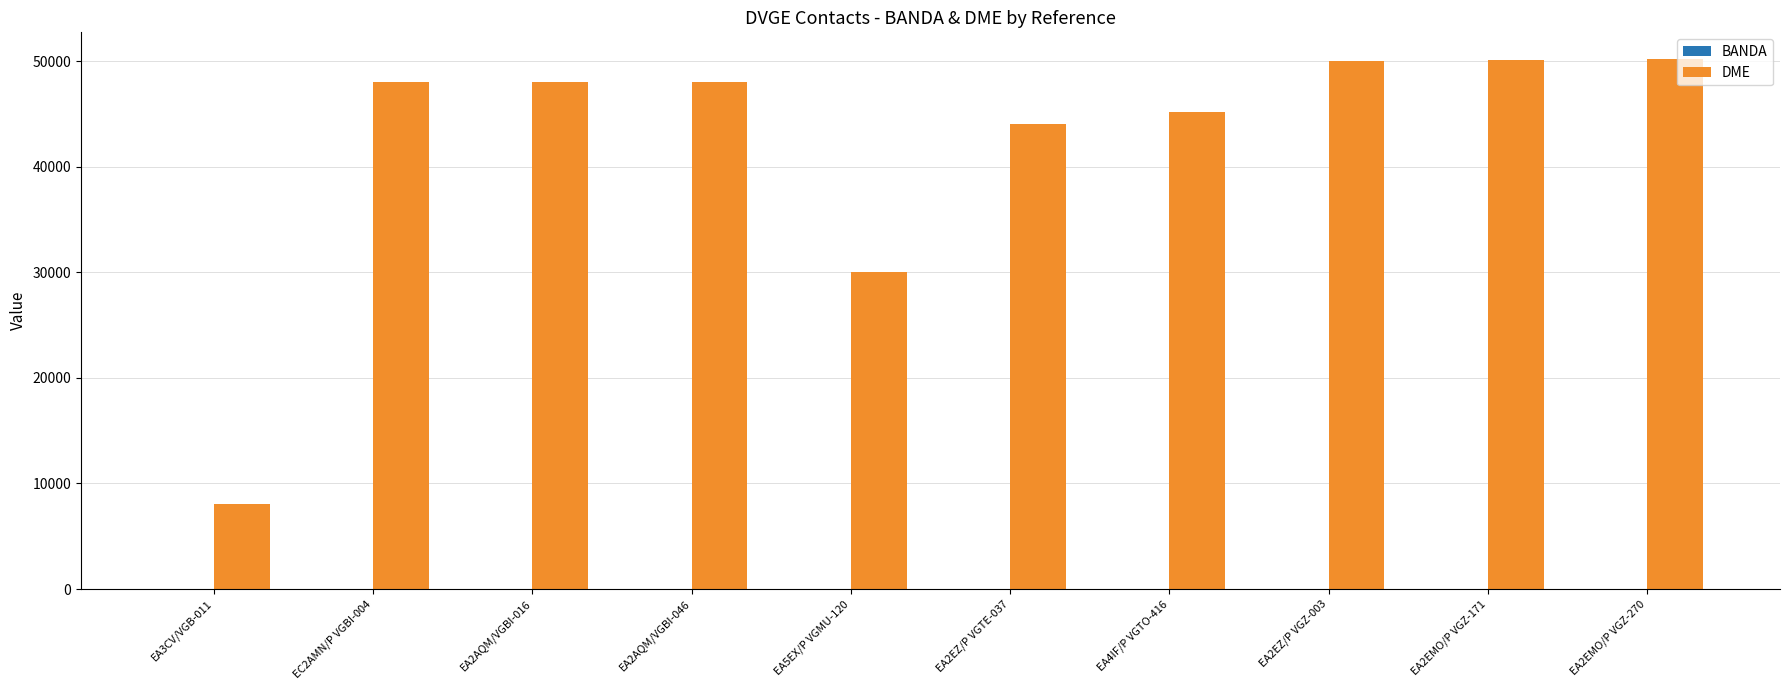

What is the maximum value for DME?

50230